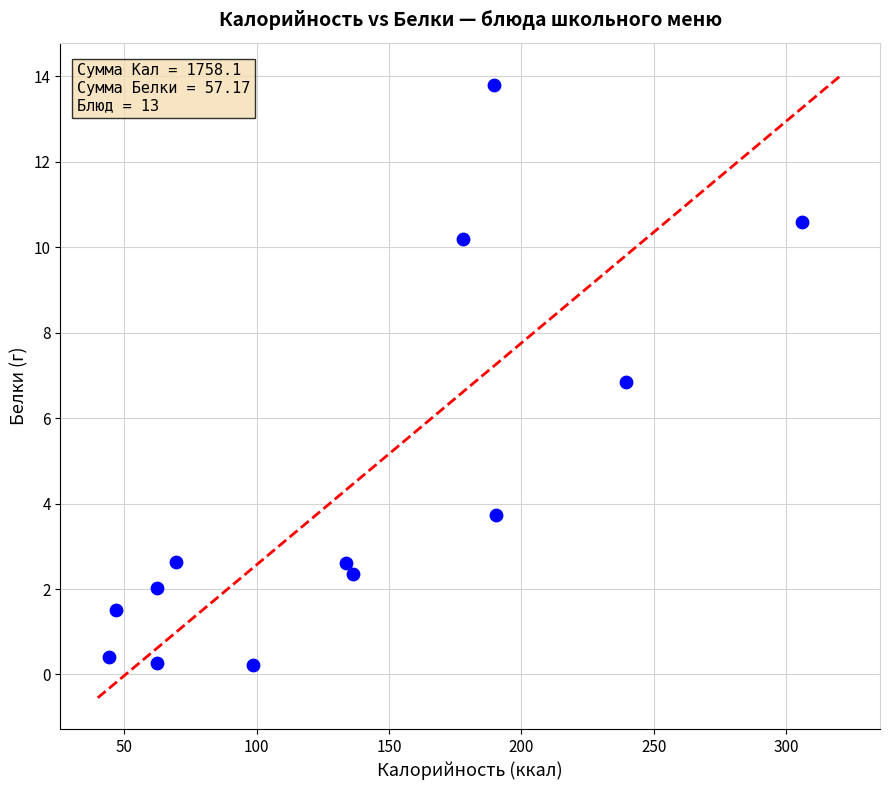

What is the range of X values (max minus min)?

261.7